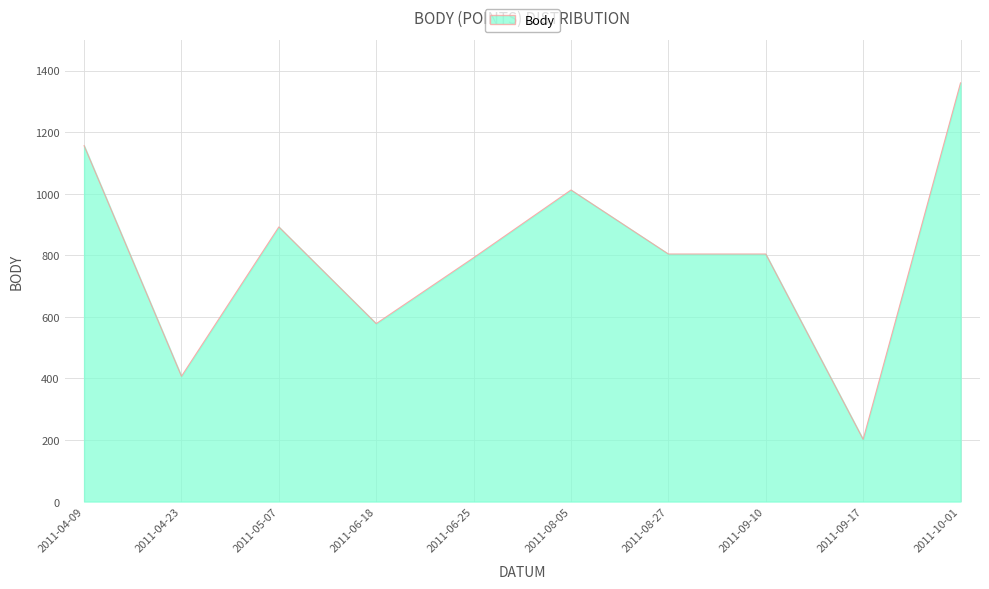

Read the value at 2011-09-17, to the nearest 10.

200